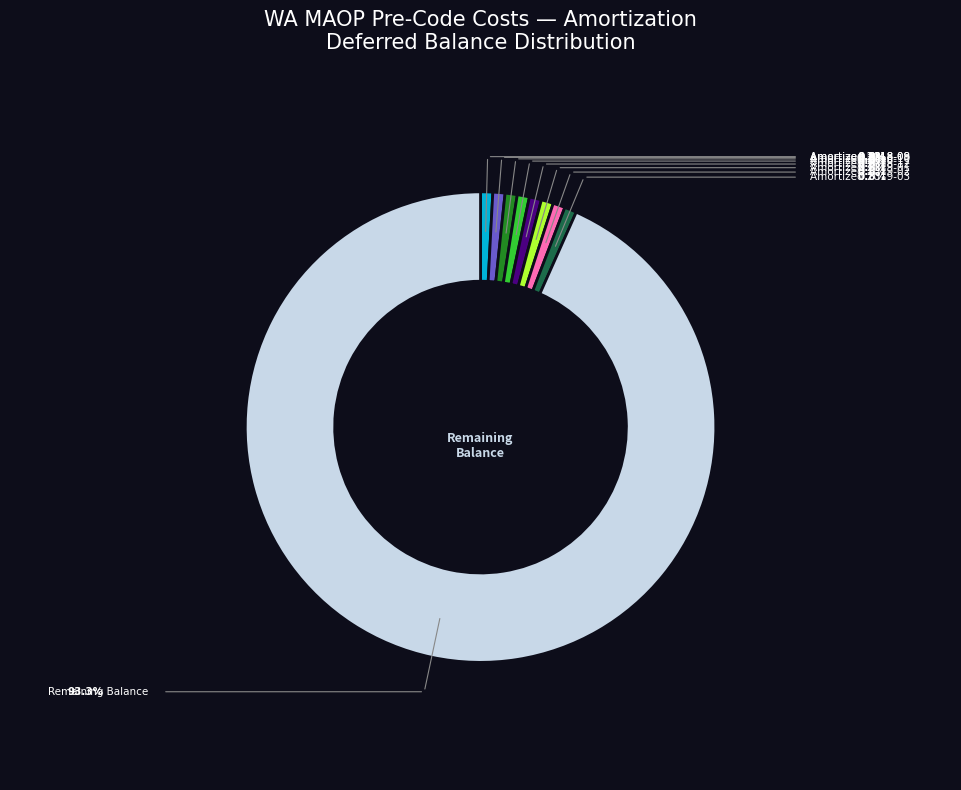

Does any single category account for the majority?

Yes